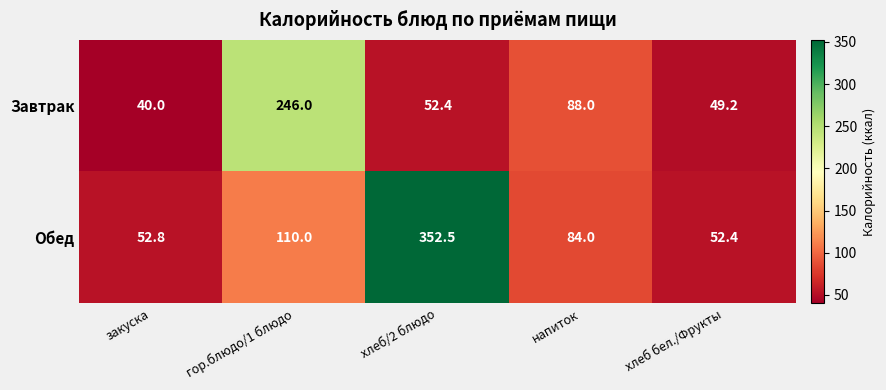

How many series are shown in this chart?

2